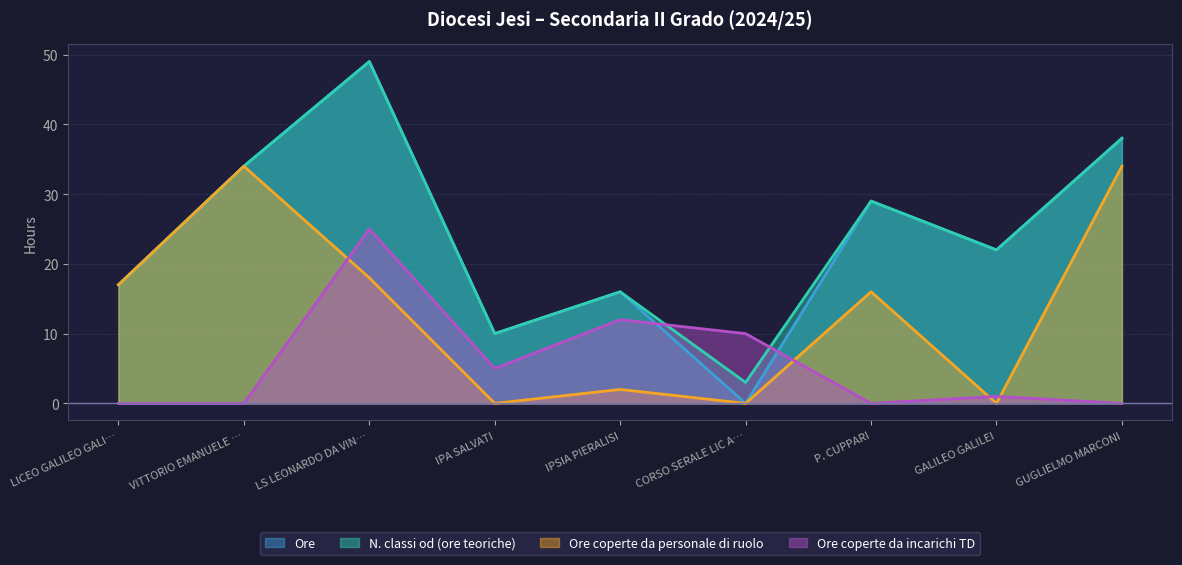

Does the chart display data point markers on the line(s)?

No